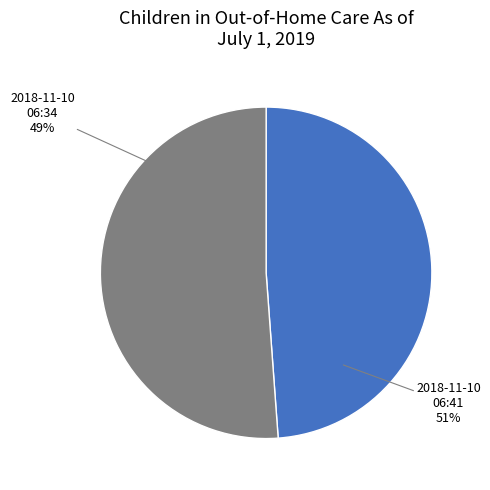

What is the ratio of the value at 2018-11-10T06:41:14.620Z to the value at 2018-11-10T06:34:14.150Z?

1.0